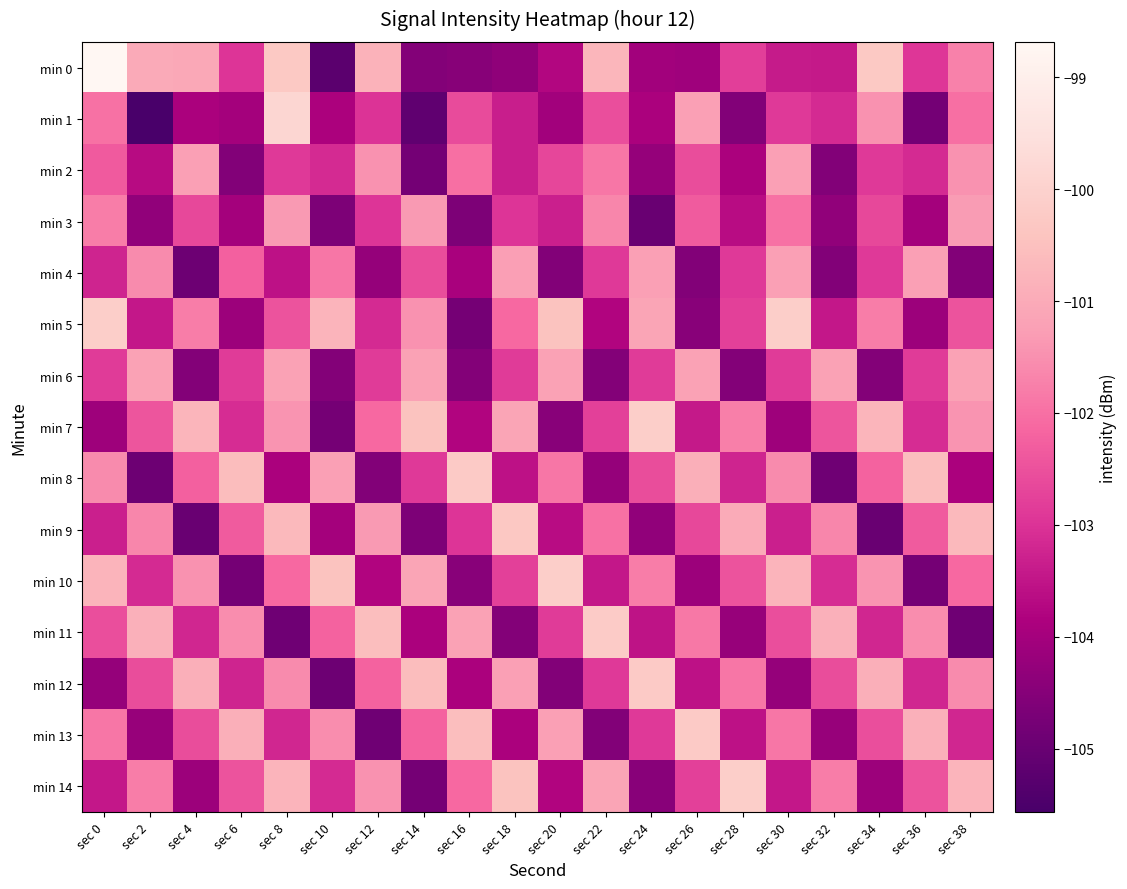

Reading right to left, what are all the values shown in this chart?

min 0: sec 38=-101.7	sec 36=-103.0	sec 34=-100.3	sec 32=-103.4	sec 30=-103.4	sec 28=-102.8	sec 26=-104.1	sec 24=-104.0	sec 22=-100.7	sec 20=-103.8	sec 18=-104.3	sec 16=-104.5	sec 14=-104.5	sec 12=-100.8	sec 10=-105.2	sec 8=-100.3	sec 6=-103.0	sec 4=-101.1	sec 2=-101.0	sec 0=-98.7
min 1: sec 38=-102.0	sec 36=-104.8	sec 34=-101.5	sec 32=-103.1	sec 30=-102.9	sec 28=-104.6	sec 26=-101.2	sec 24=-103.9	sec 22=-102.5	sec 20=-104.0	sec 18=-103.3	sec 16=-102.6	sec 14=-105.2	sec 12=-103.0	sec 10=-103.8	sec 8=-99.8	sec 6=-104.0	sec 4=-103.9	sec 2=-105.6	sec 0=-102.0
min 2: sec 38=-101.5	sec 36=-103.1	sec 34=-102.9	sec 32=-104.6	sec 30=-101.2	sec 28=-103.9	sec 26=-102.6	sec 24=-104.2	sec 22=-101.9	sec 20=-102.7	sec 18=-103.3	sec 16=-102.0	sec 14=-104.8	sec 12=-101.5	sec 10=-103.1	sec 8=-102.9	sec 6=-104.6	sec 4=-101.2	sec 2=-103.7	sec 0=-102.3
min 3: sec 38=-101.3	sec 36=-104.0	sec 34=-102.6	sec 32=-104.3	sec 30=-102.0	sec 28=-103.7	sec 26=-102.3	sec 24=-105.0	sec 22=-101.7	sec 20=-103.3	sec 18=-103.0	sec 16=-104.7	sec 14=-101.3	sec 12=-103.0	sec 10=-104.7	sec 8=-101.3	sec 6=-104.0	sec 4=-102.7	sec 2=-104.3	sec 0=-101.8
min 4: sec 38=-104.6	sec 36=-101.2	sec 34=-102.9	sec 32=-104.6	sec 30=-101.2	sec 28=-102.9	sec 26=-104.6	sec 24=-101.2	sec 22=-102.9	sec 20=-104.6	sec 18=-101.2	sec 16=-103.9	sec 14=-102.6	sec 12=-104.2	sec 10=-101.9	sec 8=-103.6	sec 6=-102.2	sec 4=-104.9	sec 2=-101.6	sec 0=-103.2
min 5: sec 38=-102.5	sec 36=-104.1	sec 34=-101.8	sec 32=-103.5	sec 30=-100.1	sec 28=-102.8	sec 26=-104.5	sec 24=-101.1	sec 22=-103.8	sec 20=-100.5	sec 18=-102.1	sec 16=-104.8	sec 14=-101.5	sec 12=-103.1	sec 10=-100.8	sec 8=-102.5	sec 6=-104.1	sec 4=-101.8	sec 2=-103.5	sec 0=-100.1
min 6: sec 38=-101.2	sec 36=-102.9	sec 34=-104.5	sec 32=-101.2	sec 30=-102.9	sec 28=-104.5	sec 26=-101.2	sec 24=-102.9	sec 22=-104.5	sec 20=-101.2	sec 18=-102.9	sec 16=-104.5	sec 14=-101.2	sec 12=-102.9	sec 10=-104.5	sec 8=-101.2	sec 6=-102.9	sec 4=-104.5	sec 2=-101.2	sec 0=-102.9
min 7: sec 38=-101.4	sec 36=-103.1	sec 34=-100.8	sec 32=-102.4	sec 30=-104.1	sec 28=-101.8	sec 26=-103.4	sec 24=-100.1	sec 22=-102.8	sec 20=-104.4	sec 18=-101.1	sec 16=-103.8	sec 14=-100.4	sec 12=-102.1	sec 10=-104.8	sec 8=-101.4	sec 6=-103.1	sec 4=-100.8	sec 2=-102.4	sec 0=-104.1
min 8: sec 38=-103.9	sec 36=-100.6	sec 34=-102.2	sec 32=-104.9	sec 30=-101.6	sec 28=-103.2	sec 26=-100.9	sec 24=-102.6	sec 22=-104.2	sec 20=-101.9	sec 18=-103.6	sec 16=-100.2	sec 14=-102.9	sec 12=-104.6	sec 10=-101.2	sec 8=-103.9	sec 6=-100.6	sec 4=-102.2	sec 2=-104.9	sec 0=-101.6
min 9: sec 38=-100.6	sec 36=-102.3	sec 34=-105.0	sec 32=-101.6	sec 30=-103.3	sec 28=-101.0	sec 26=-102.7	sec 24=-104.3	sec 22=-102.0	sec 20=-103.7	sec 18=-100.3	sec 16=-103.0	sec 14=-104.7	sec 12=-101.3	sec 10=-104.0	sec 8=-100.7	sec 6=-102.3	sec 4=-105.0	sec 2=-101.7	sec 0=-103.3
min 10: sec 38=-102.1	sec 36=-104.8	sec 34=-101.5	sec 32=-103.1	sec 30=-100.8	sec 28=-102.5	sec 26=-104.1	sec 24=-101.8	sec 22=-103.5	sec 20=-100.1	sec 18=-102.8	sec 16=-104.5	sec 14=-101.1	sec 12=-103.8	sec 10=-100.5	sec 8=-102.1	sec 6=-104.8	sec 4=-101.5	sec 2=-103.1	sec 0=-100.8
min 11: sec 38=-104.9	sec 36=-101.5	sec 34=-103.2	sec 32=-100.9	sec 30=-102.5	sec 28=-104.2	sec 26=-101.9	sec 24=-103.5	sec 22=-100.2	sec 20=-102.9	sec 18=-104.5	sec 16=-101.2	sec 14=-103.9	sec 12=-100.5	sec 10=-102.2	sec 8=-104.9	sec 6=-101.5	sec 4=-103.2	sec 2=-100.9	sec 0=-102.5
min 12: sec 38=-101.6	sec 36=-103.2	sec 34=-100.9	sec 32=-102.6	sec 30=-104.2	sec 28=-101.9	sec 26=-103.6	sec 24=-100.2	sec 22=-102.9	sec 20=-104.6	sec 18=-101.2	sec 16=-103.9	sec 14=-100.6	sec 12=-102.2	sec 10=-104.9	sec 8=-101.6	sec 6=-103.2	sec 4=-100.9	sec 2=-102.6	sec 0=-104.2
min 13: sec 38=-103.2	sec 36=-100.9	sec 34=-102.6	sec 32=-104.2	sec 30=-101.9	sec 28=-103.6	sec 26=-100.2	sec 24=-102.9	sec 22=-104.6	sec 20=-101.2	sec 18=-103.9	sec 16=-100.6	sec 14=-102.2	sec 12=-104.9	sec 10=-101.6	sec 8=-103.2	sec 6=-100.9	sec 4=-102.6	sec 2=-104.2	sec 0=-101.9
min 14: sec 38=-100.8	sec 36=-102.5	sec 34=-104.1	sec 32=-101.8	sec 30=-103.5	sec 28=-100.1	sec 26=-102.8	sec 24=-104.5	sec 22=-101.1	sec 20=-103.8	sec 18=-100.5	sec 16=-102.1	sec 14=-104.8	sec 12=-101.5	sec 10=-103.1	sec 8=-100.8	sec 6=-102.5	sec 4=-104.1	sec 2=-101.8	sec 0=-103.5